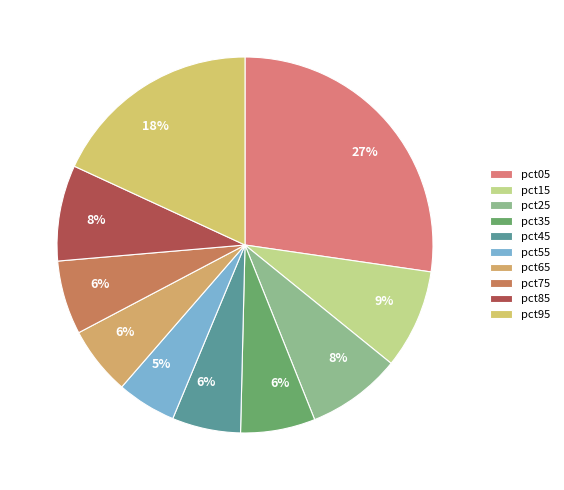

How many slices are in this pie chart?

10